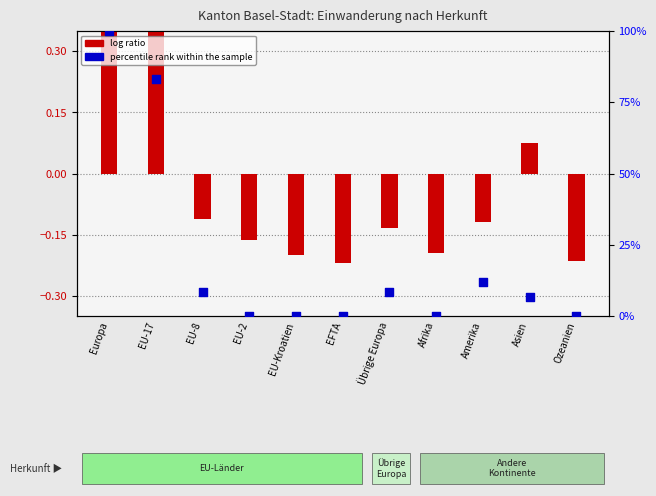

What are all the series names shown in the legend?

log ratio, percentile rank within the sample